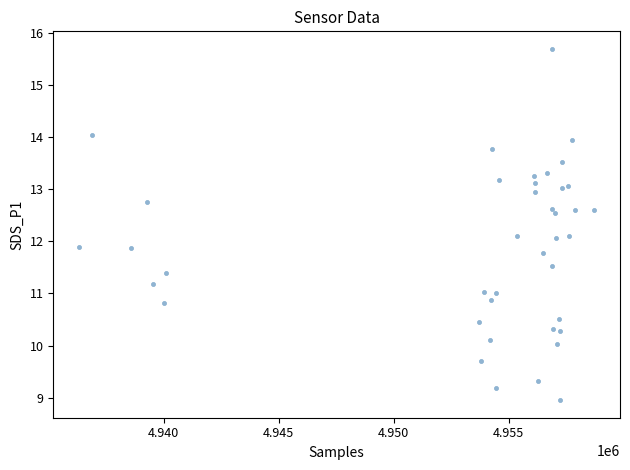

What is the range of X values (max minus min)?

22410.0